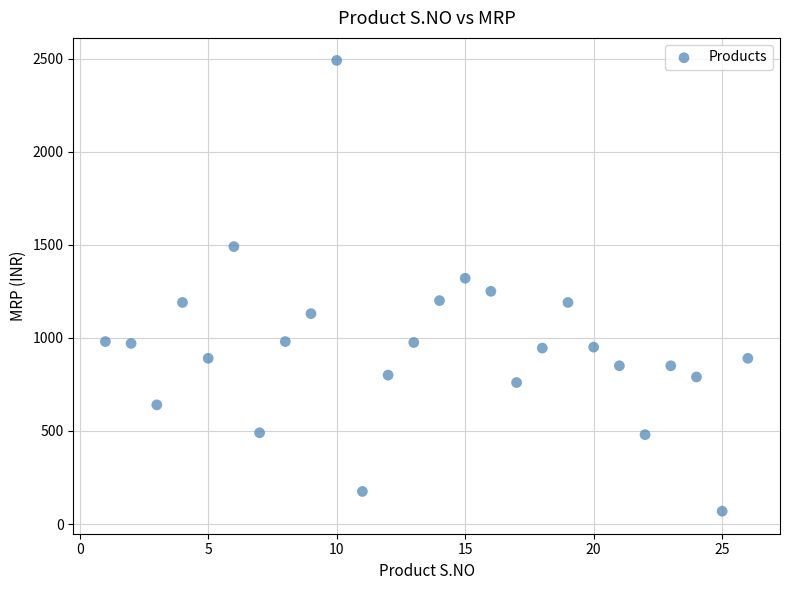

What is the range of Y values (max minus min)?

2421